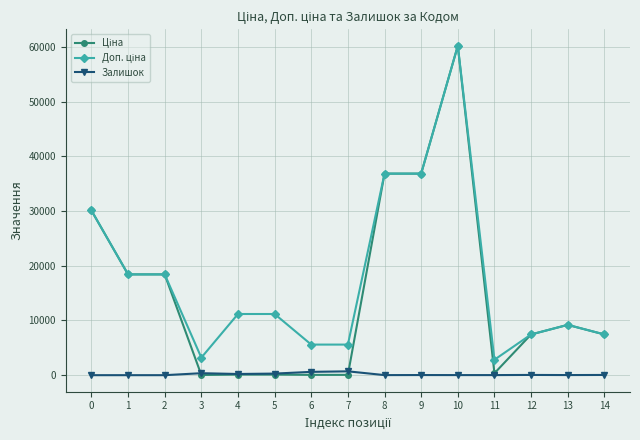

What is the greatest value displayed?

60205.6